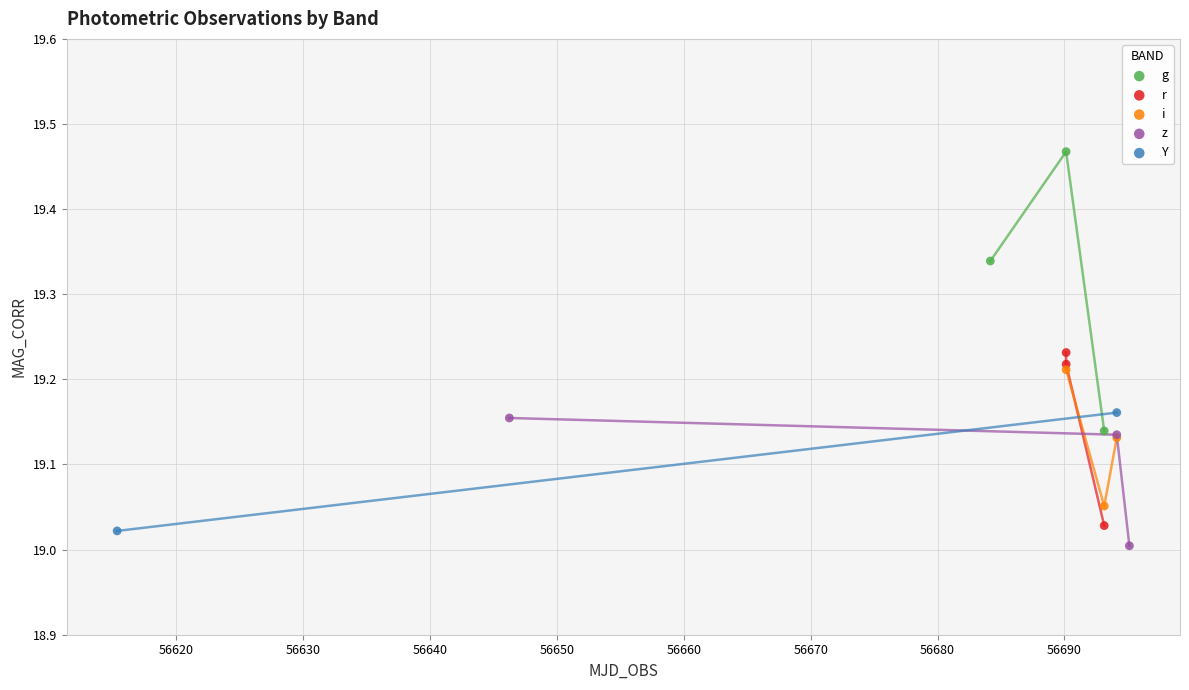

Which series reaches the maximum Y coordinate?

g